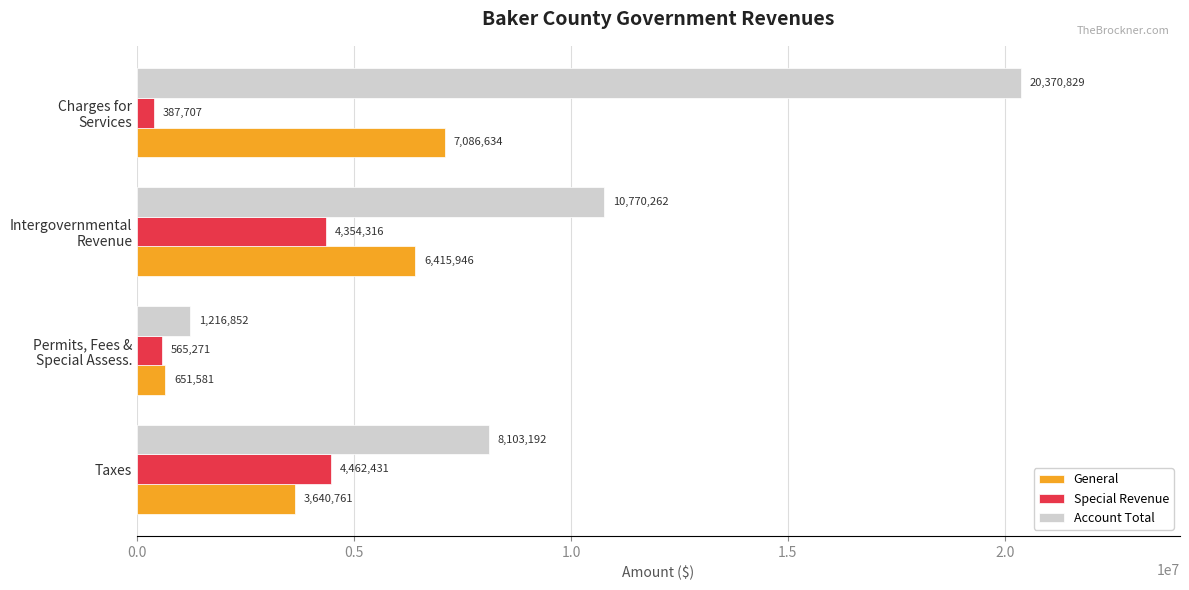

Which series has the largest total across all categories?

Account Total